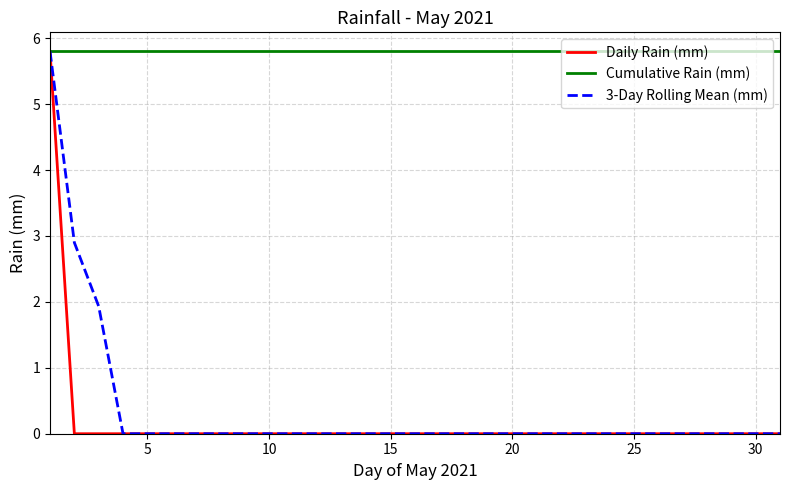

What is the minimum value for Cumulative Rain (mm)?

5.8